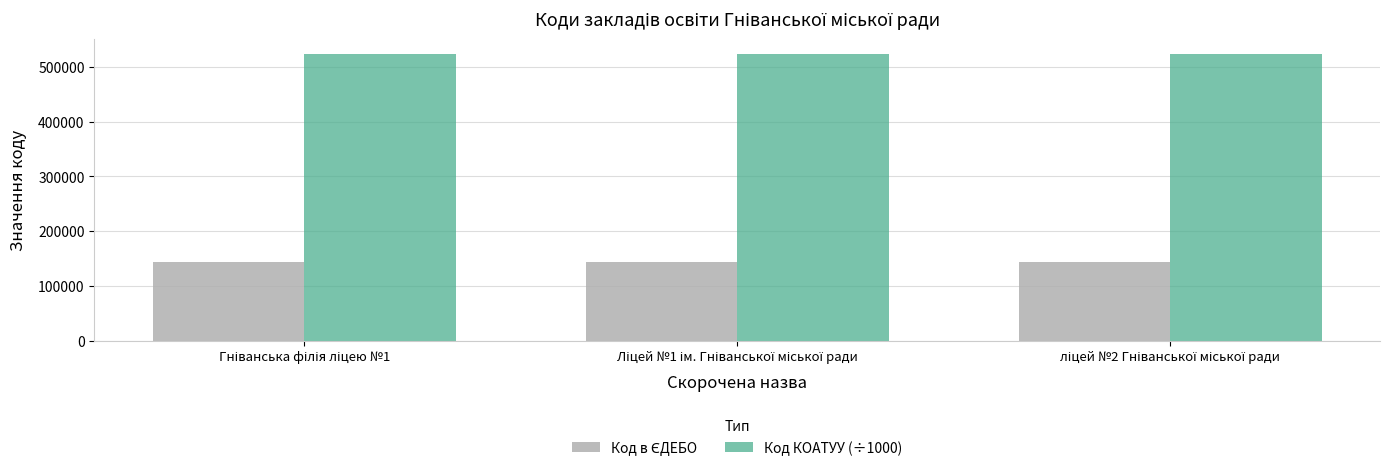

How many groups of bars are there?

3